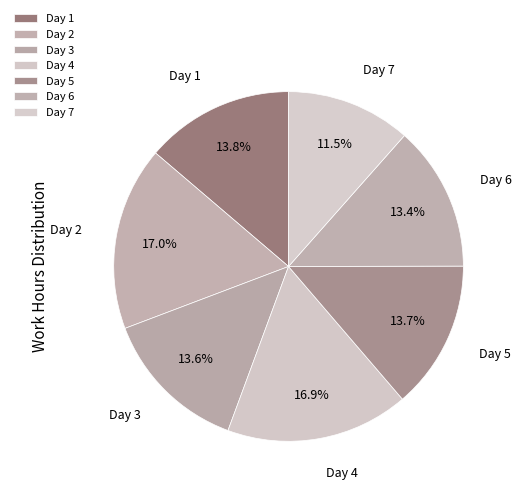

Does any single category account for the majority?

No